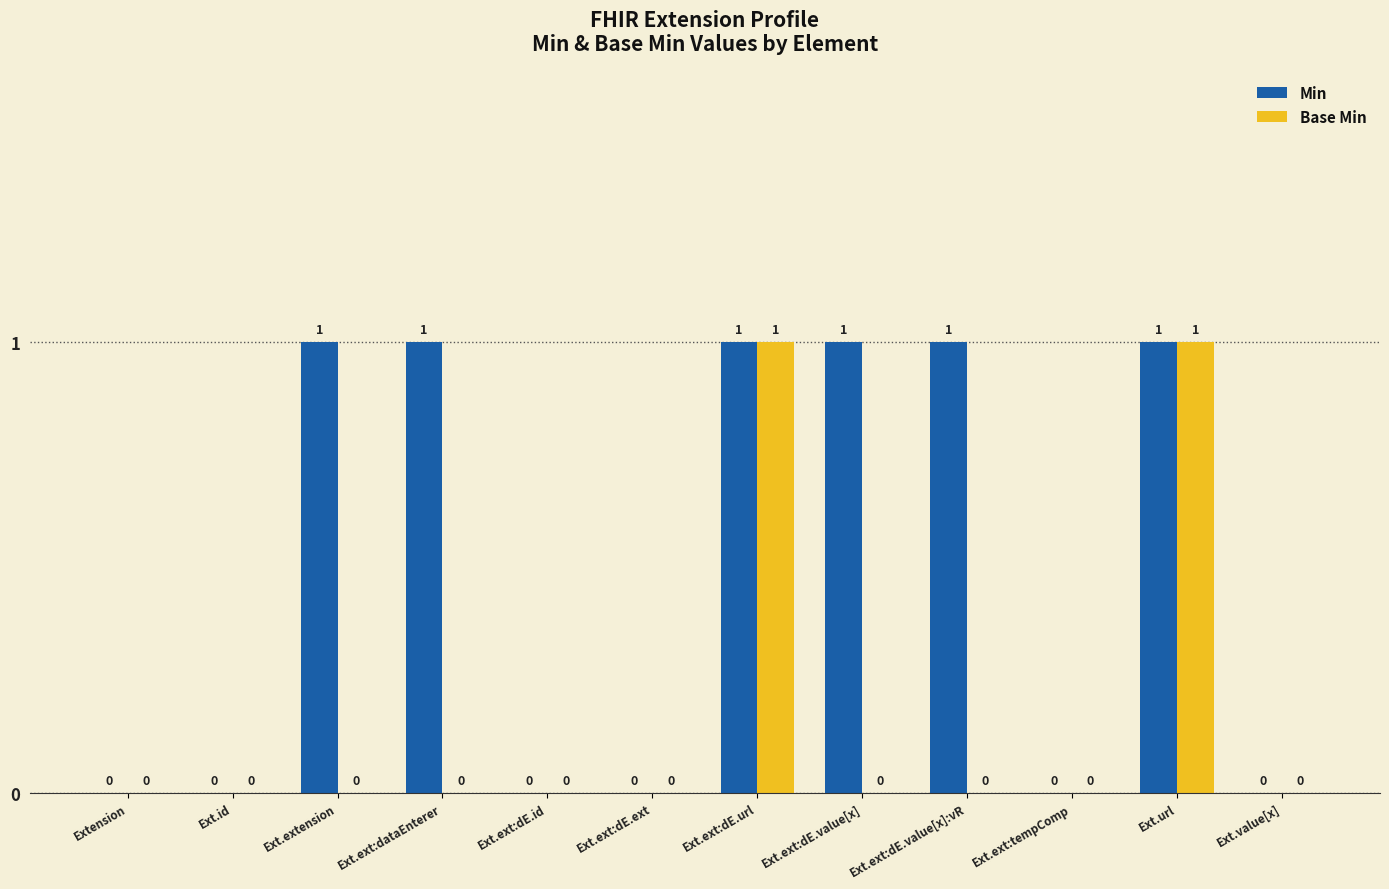

Read the Min value at Ext.ext:dE.value[x]:vR.

1